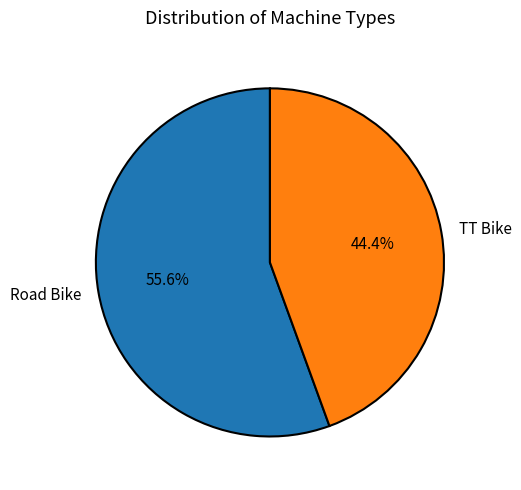

Which category accounts for the majority?

Road Bike